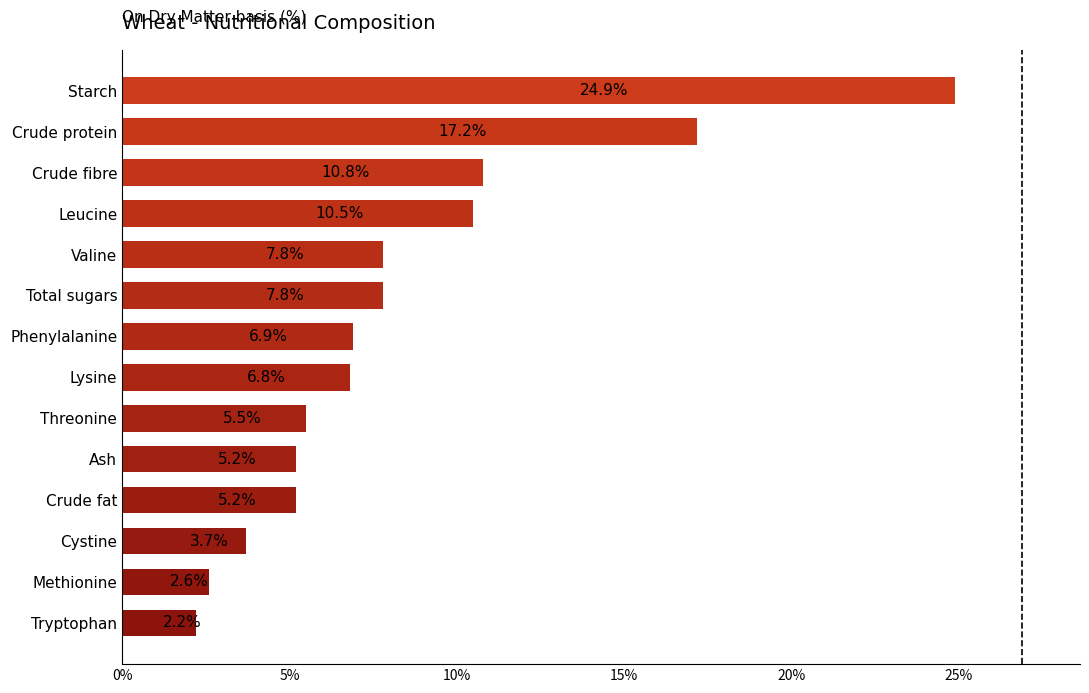

What is the average value?

8.4